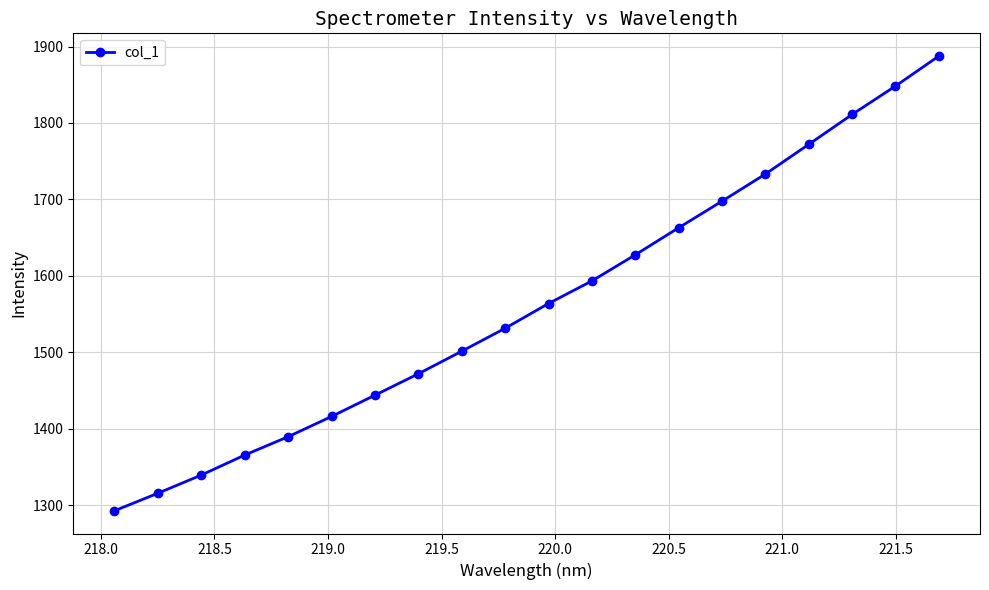

How many values exceed 1563?

10